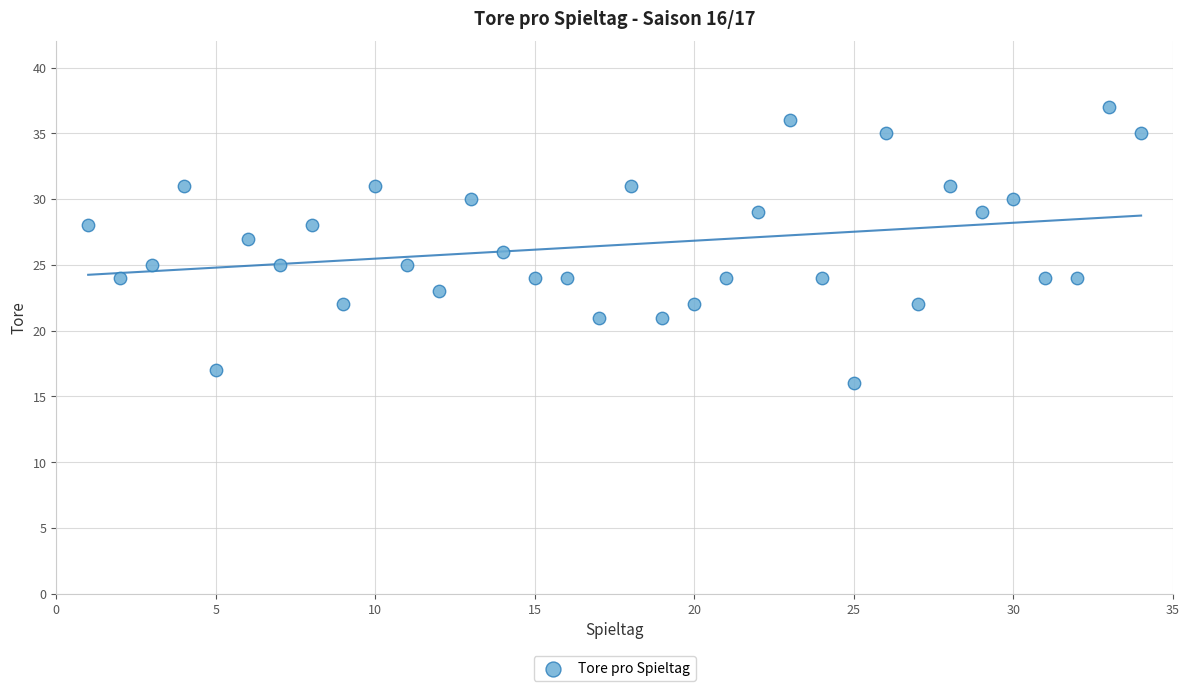

How many data points are displayed?

34